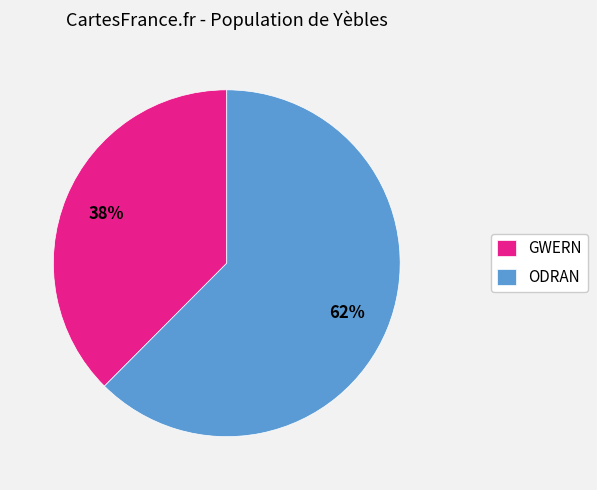

Rank the categories by value from lowest to highest.

GWERN, ODRAN